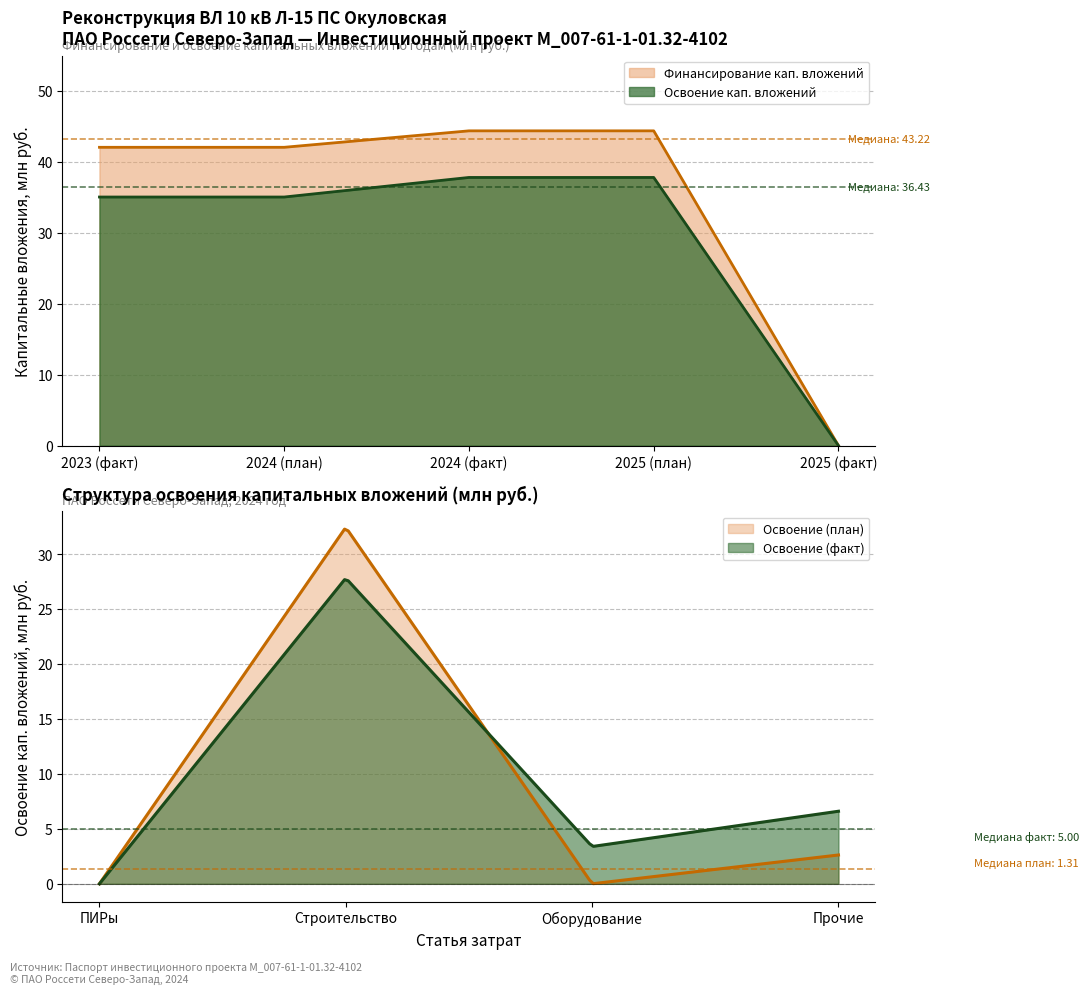

Is it true that Финансирование (факт) equals 0.0 at 4?

True